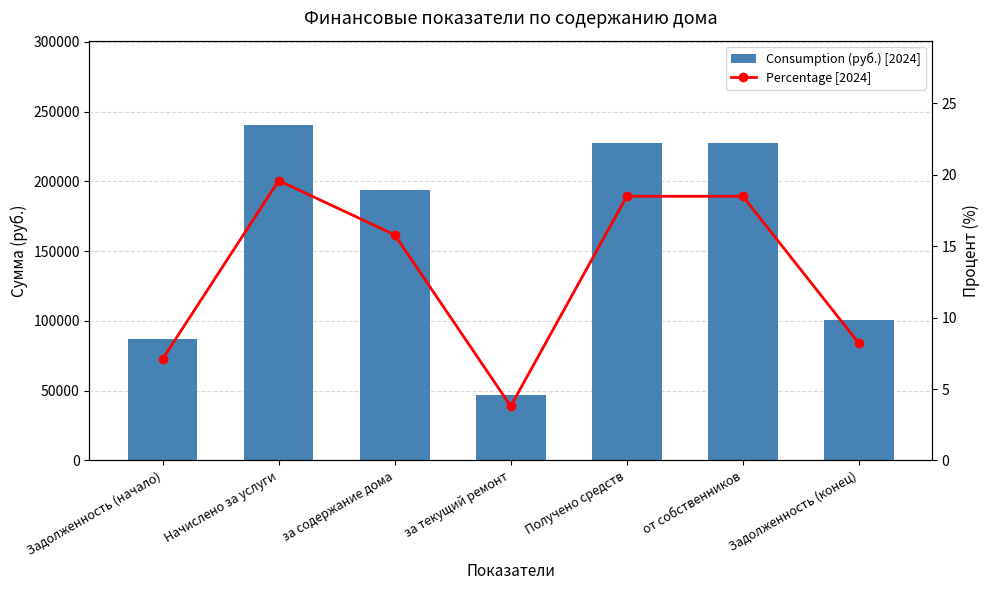

Rank the series by their maximum value, from highest to lowest.

Consumption (руб.) [2024], Percentage [2024]